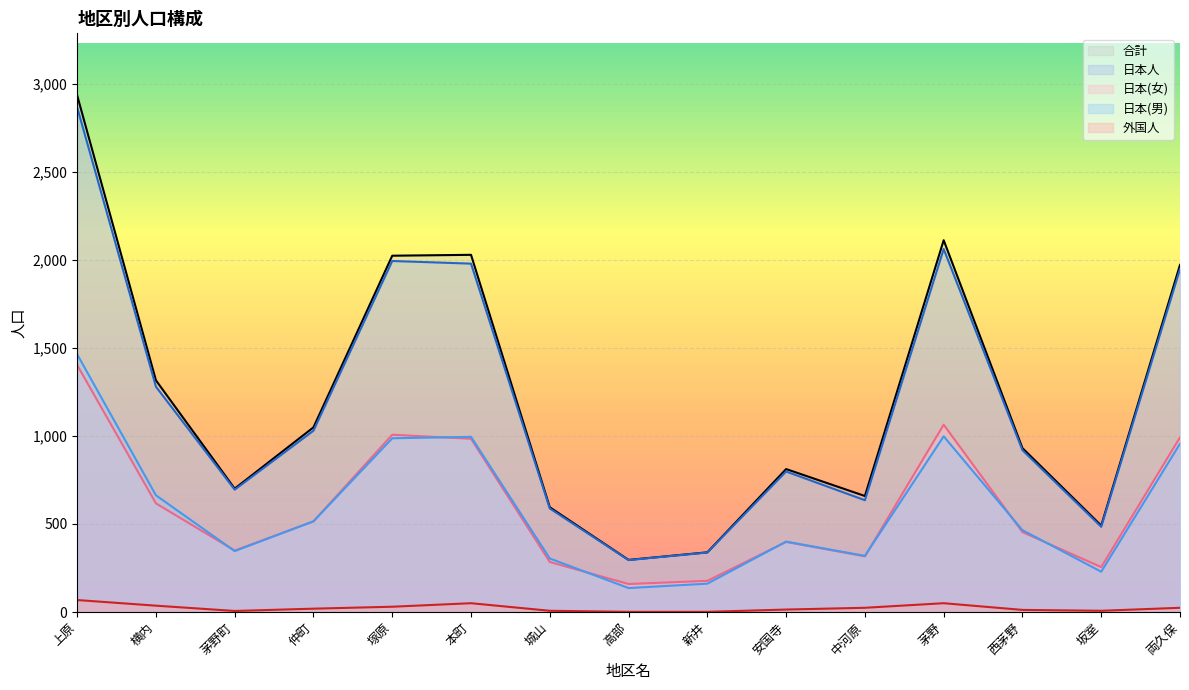

What is the sum of the 合計 values at 安国寺 and 中河原?

1471